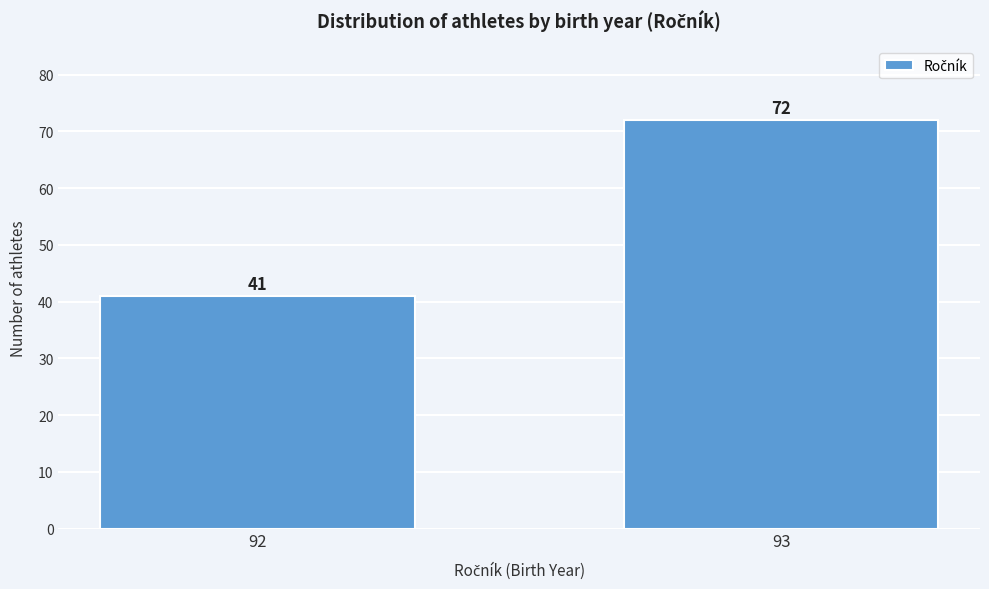

Reading left to right, extract all data points from this chart.

41	72